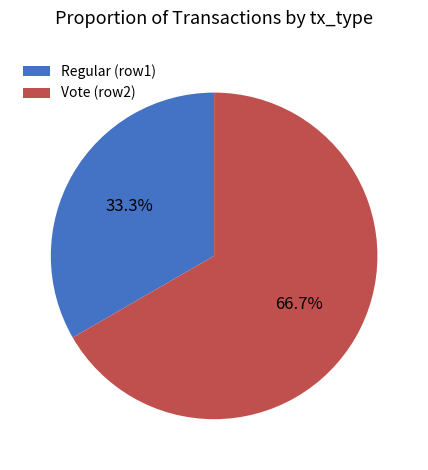

Between Vote (row2) and Regular (row1), which is larger?

Vote (row2)